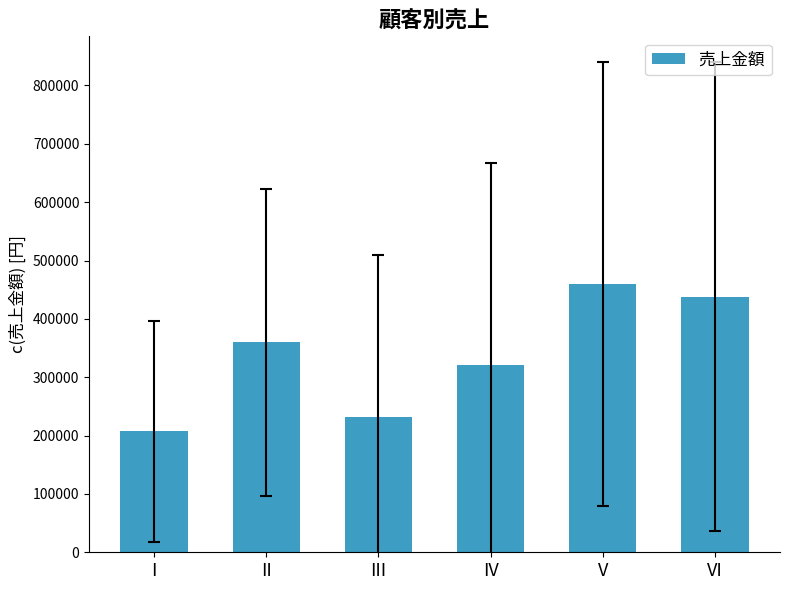

Read the value at V.

460000.0